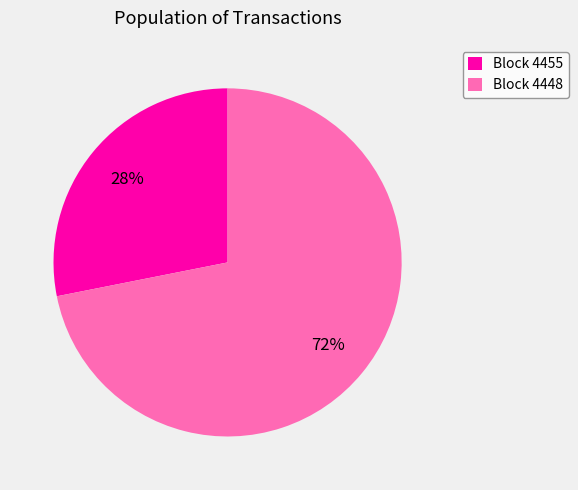

What percentage is the Block 4448 slice, to the nearest percent?

72%